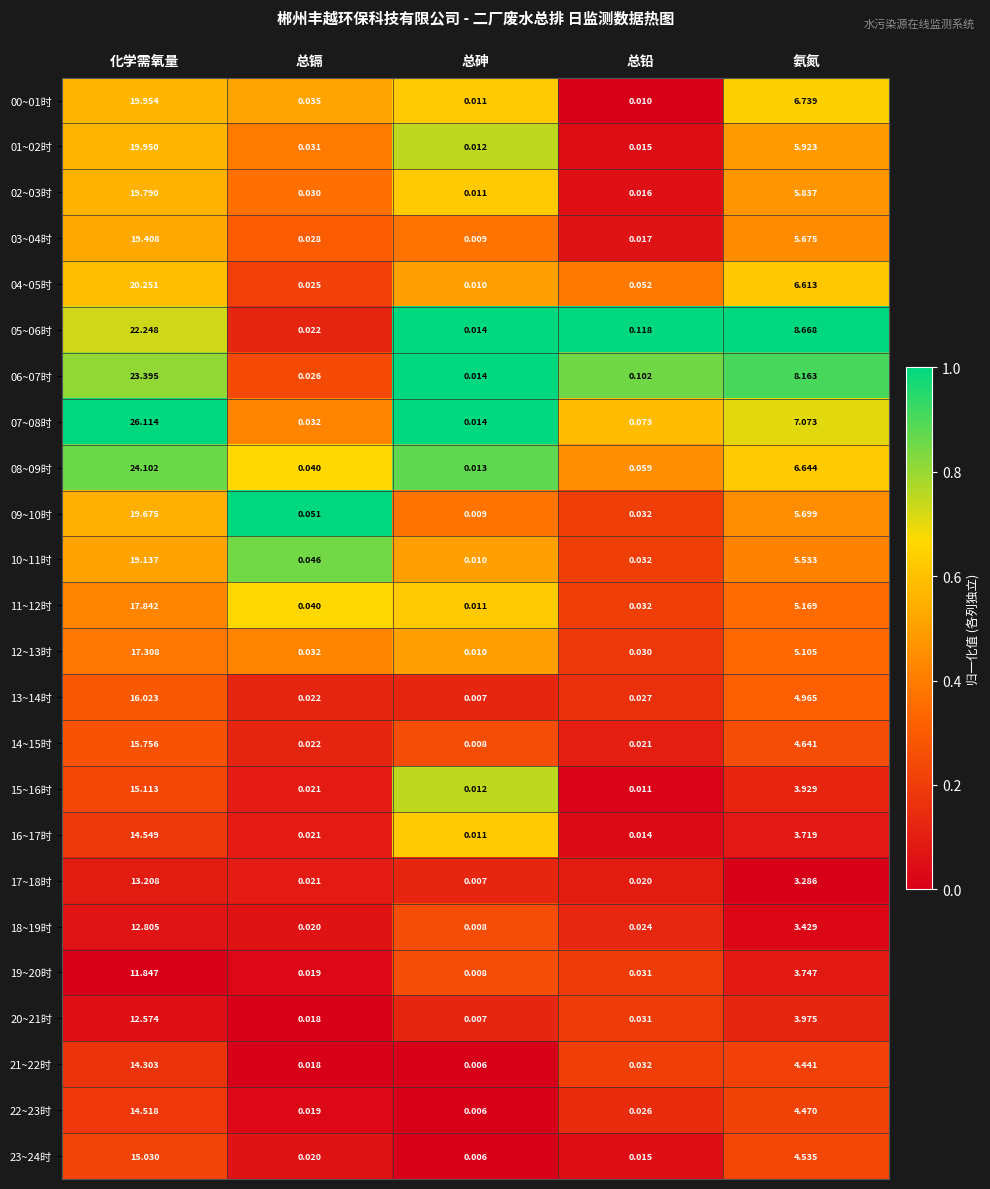

Which category has the highest value in the 15~16时 series?

化学需氧量